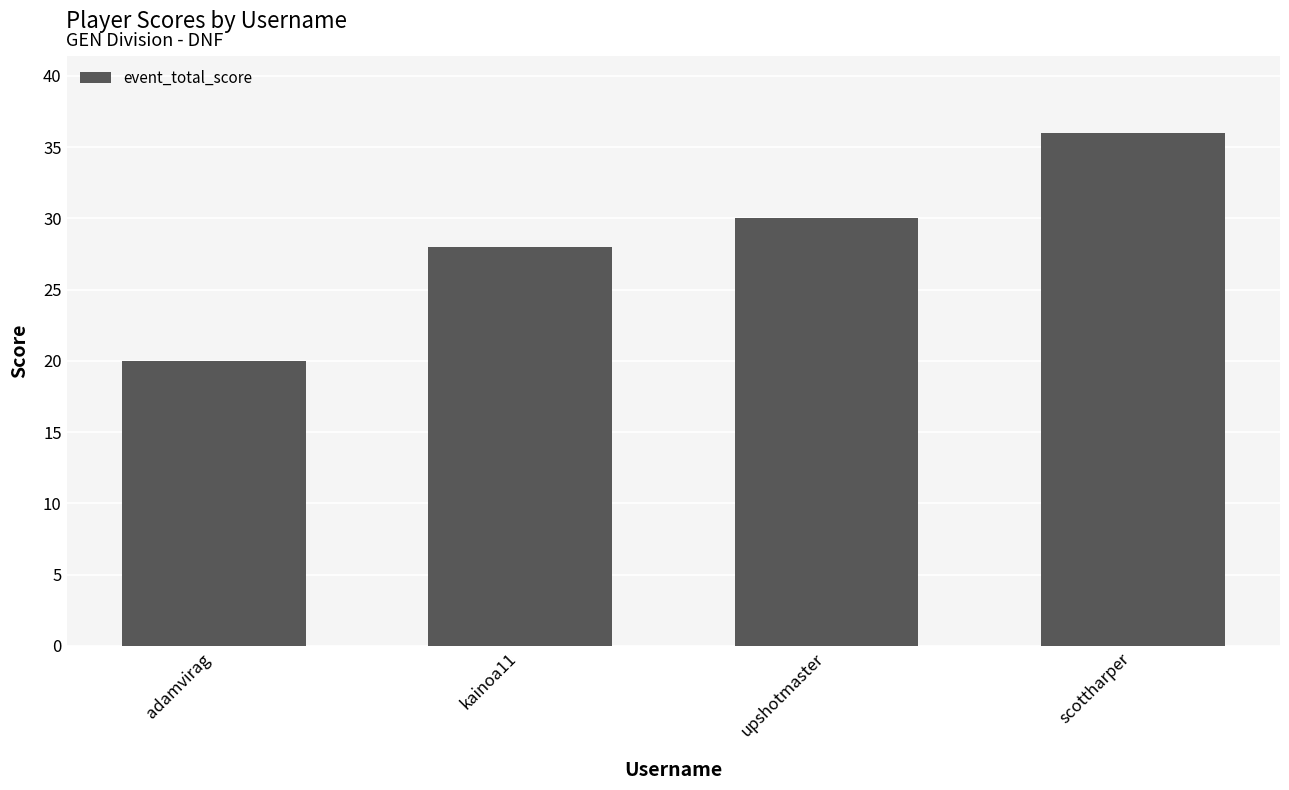

Reading left to right, what are all the values shown in this chart?

20	28	30	36